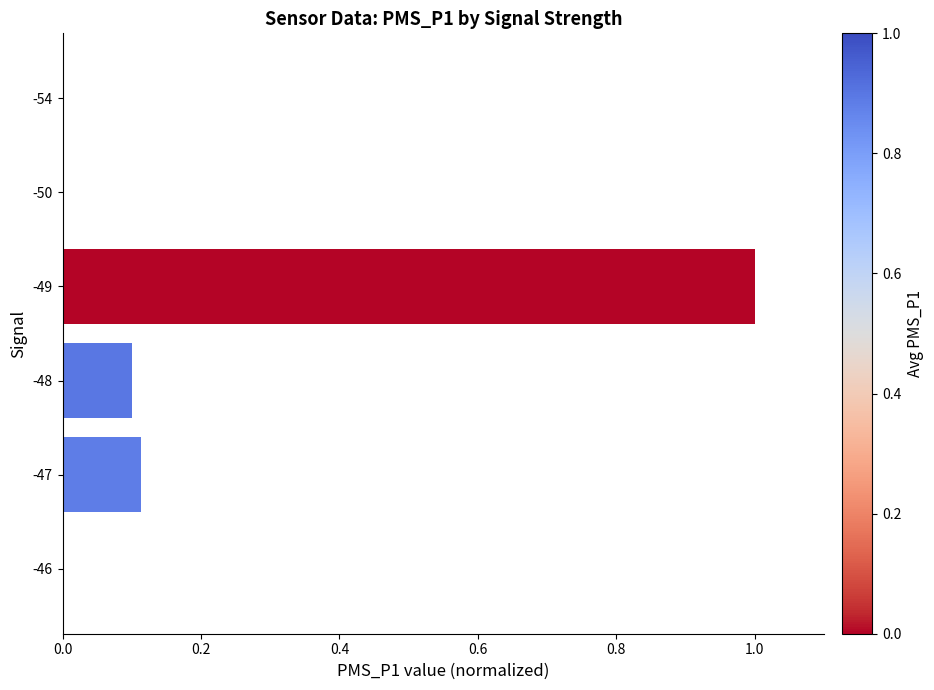

Which has a higher value, -49 or -47?

-49